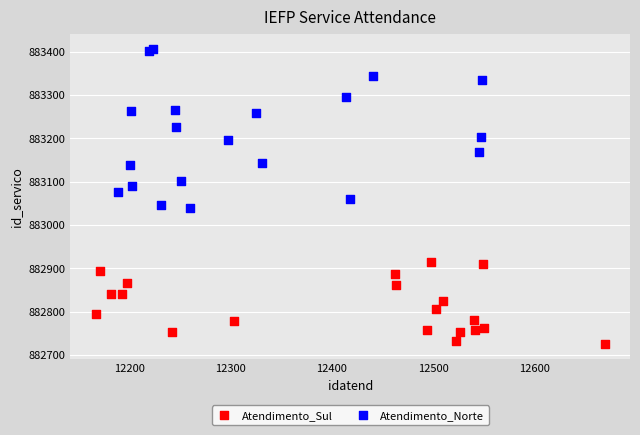

Which series has the largest Y range (max minus min)?

Atendimento_Norte